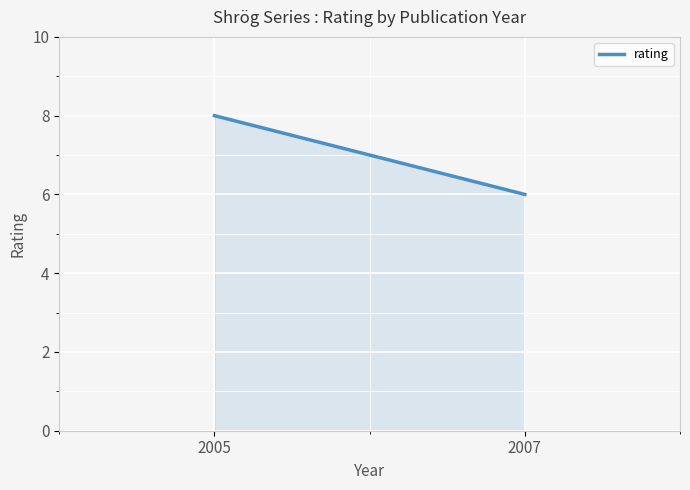

The chart shows a value of 8 at 2005. True or false?

True